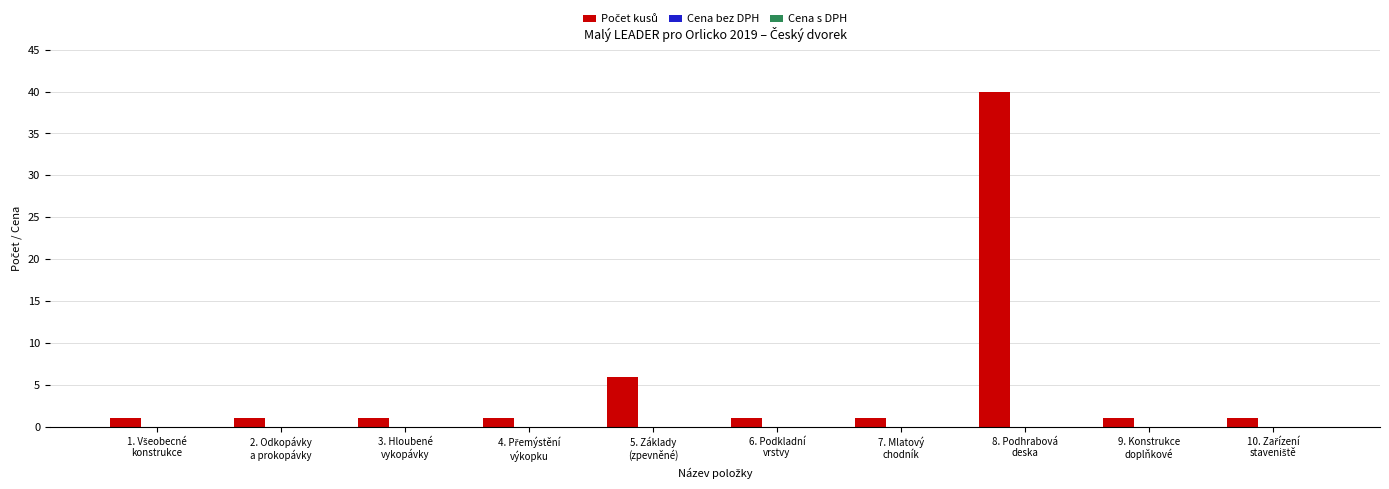

What is the label of the 7th bar from the left?

7. Mlatový
chodník